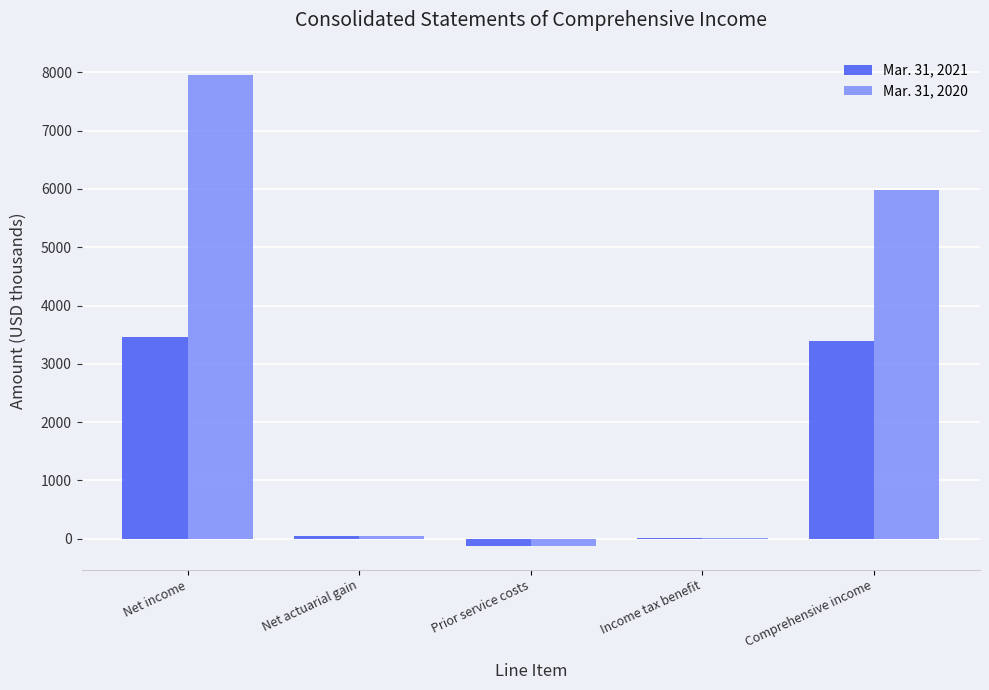

Which category has the highest value across all series?

Net income